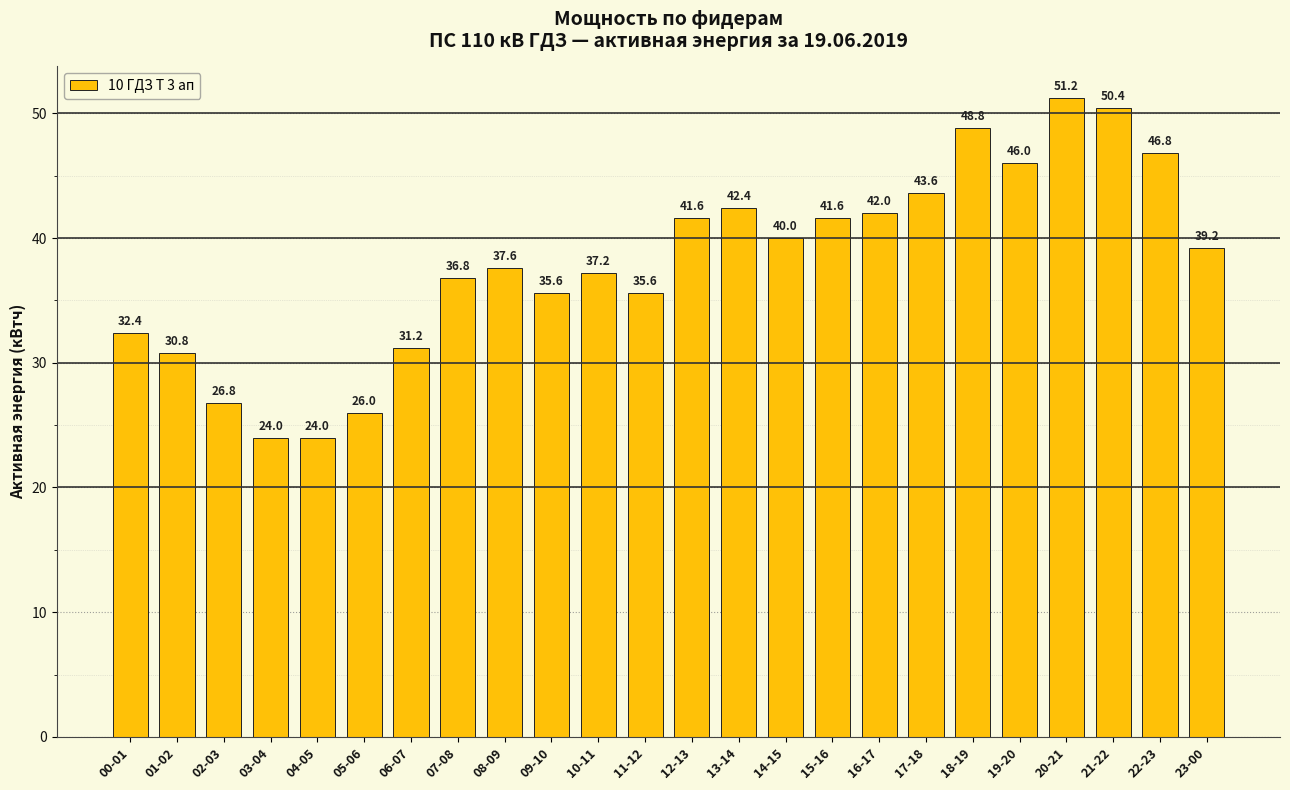

The chart shows a value of 12.6 at 04-05. True or false?

False